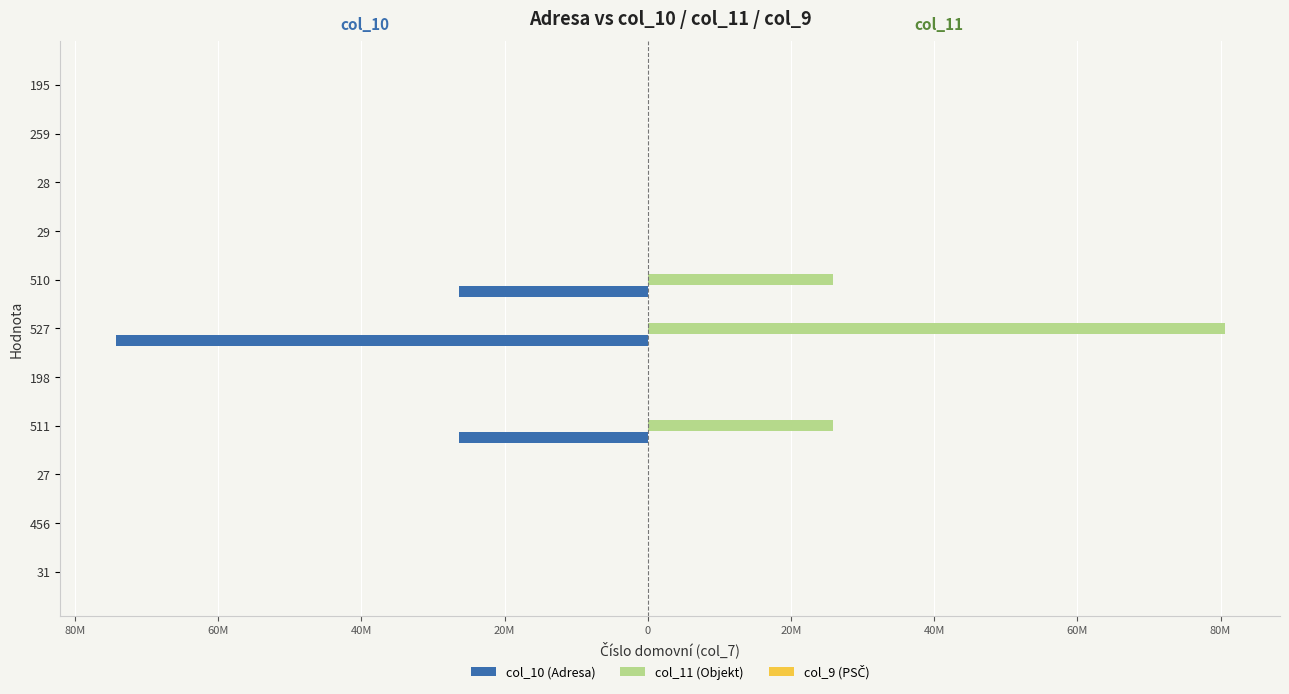

What is the sum of all col_11 (Objekt) values?

132334912.0